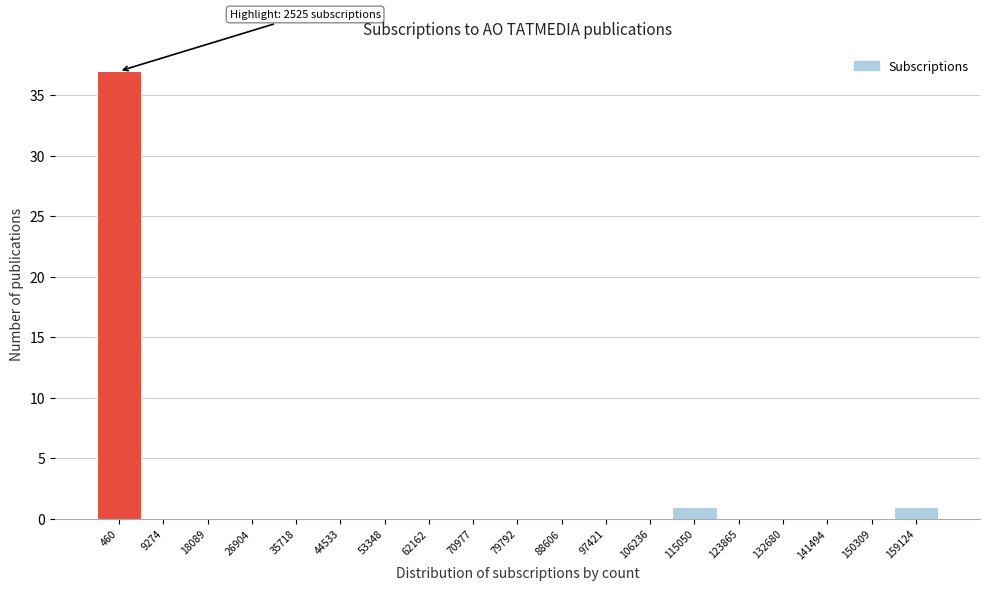

Reading left to right, list all the values displayed in this chart.

460=37	9274=0	18089=0	26904=0	35718=0	44533=0	53348=0	62162=0	70977=0	79792=0	88606=0	97421=0	106236=0	115050=1	123865=0	132680=0	141494=0	150309=0	159124=1